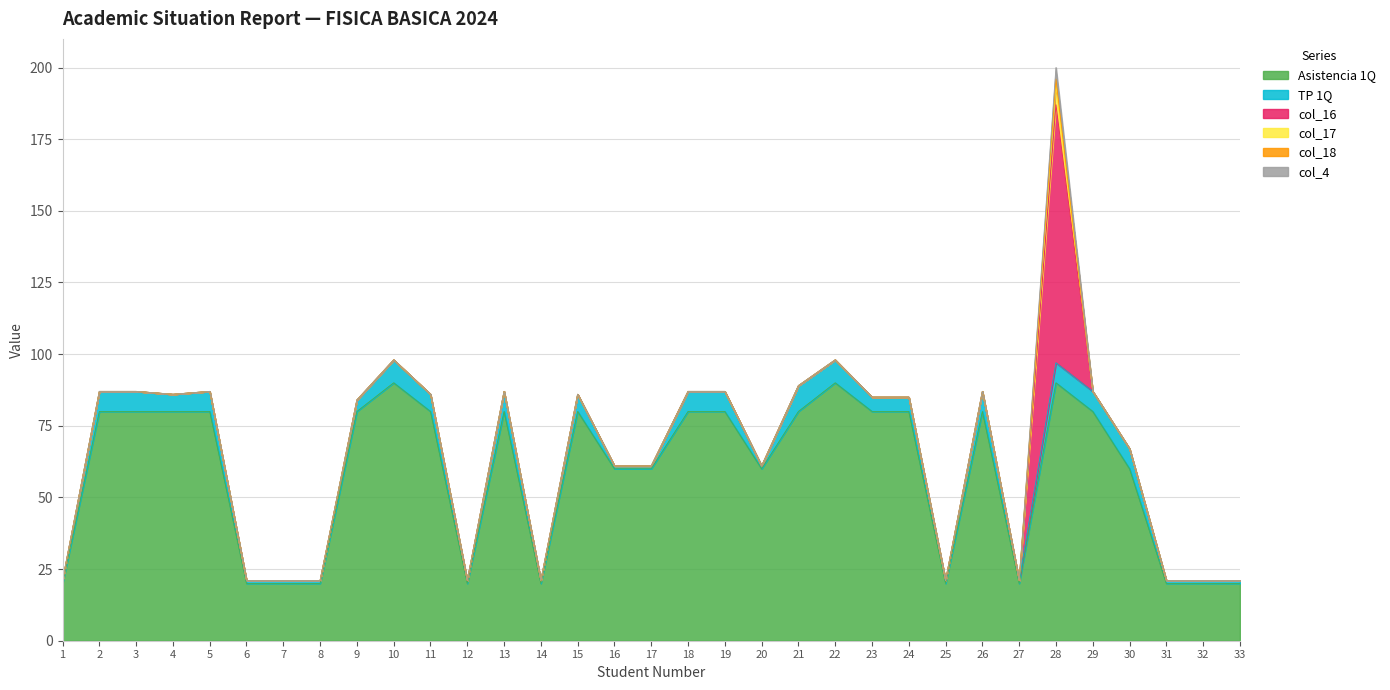

What value does the TP 1Q series have at 5?

7